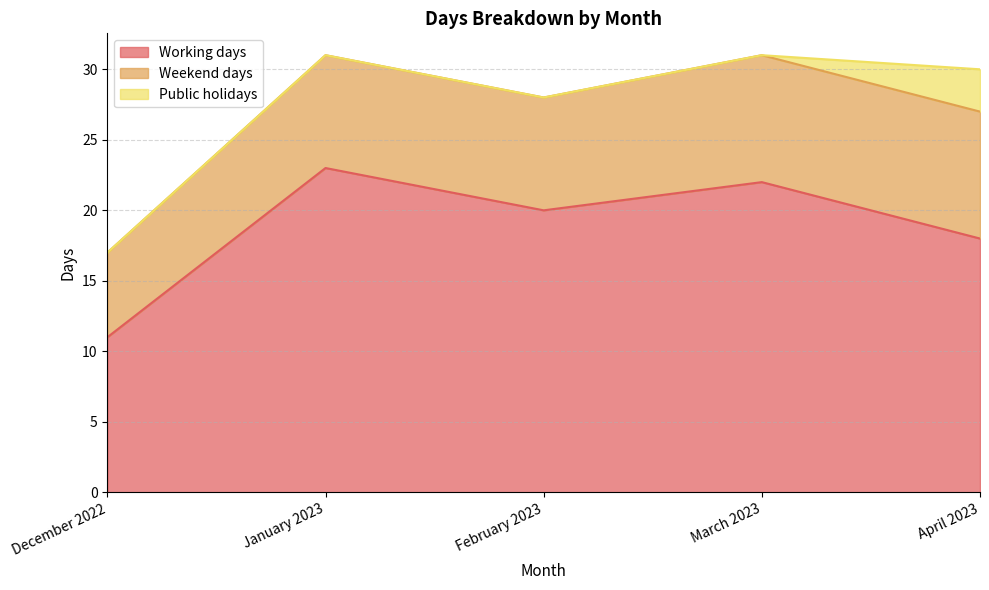

Reading left to right, transcribe all the data shown in this chart.

Working days: December 2022=11	January 2023=23	February 2023=20	March 2023=22	April 2023=18
Weekend days: December 2022=6	January 2023=8	February 2023=8	March 2023=9	April 2023=9
Public holidays: December 2022=0	January 2023=0	February 2023=0	March 2023=0	April 2023=3